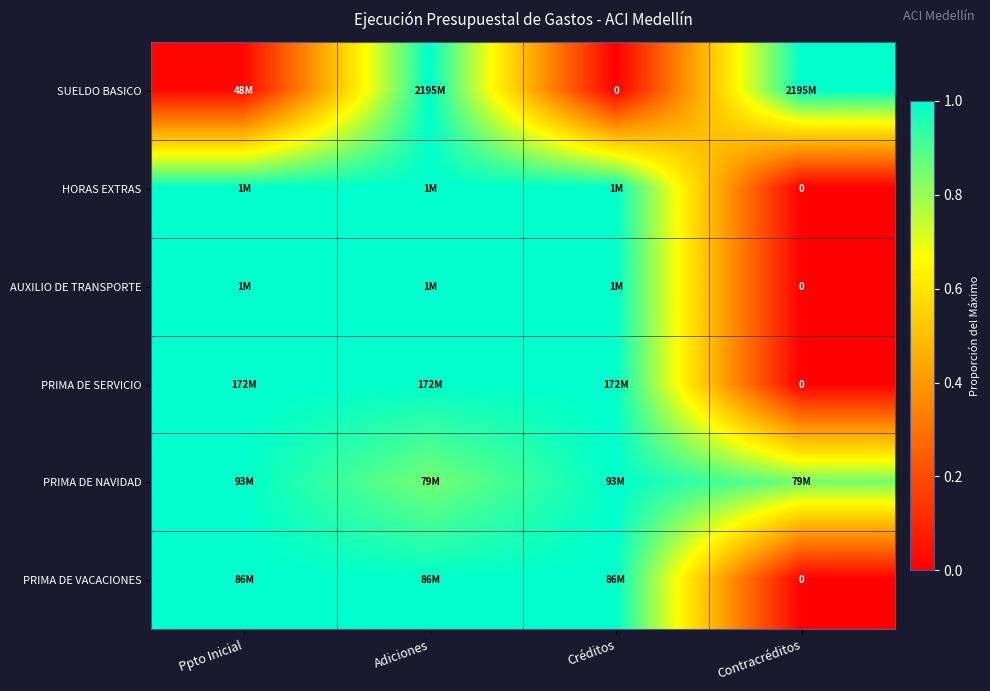

What is the difference between the highest and lowest values at Créditos?

1.0